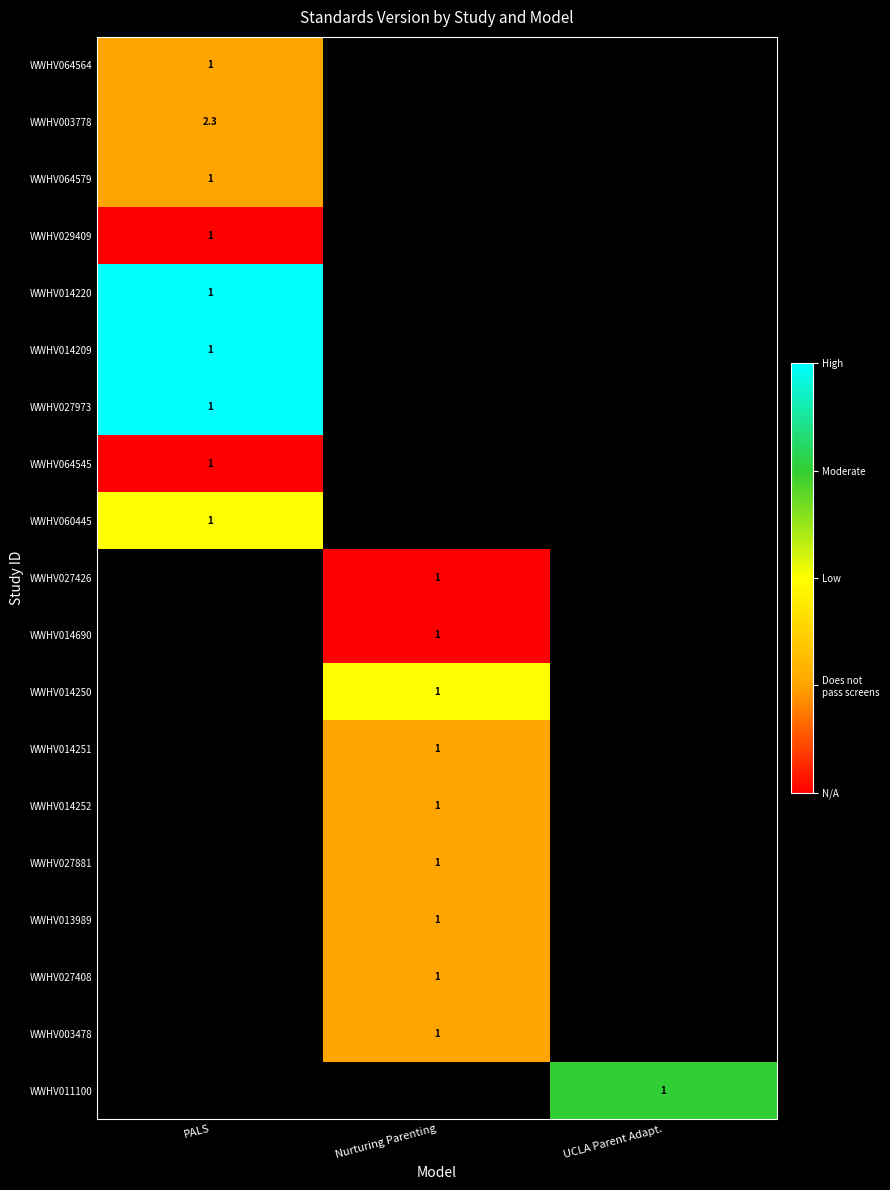

The WWHV027408 series shows 1.0 at Nurturing Parenting. True or false?

True